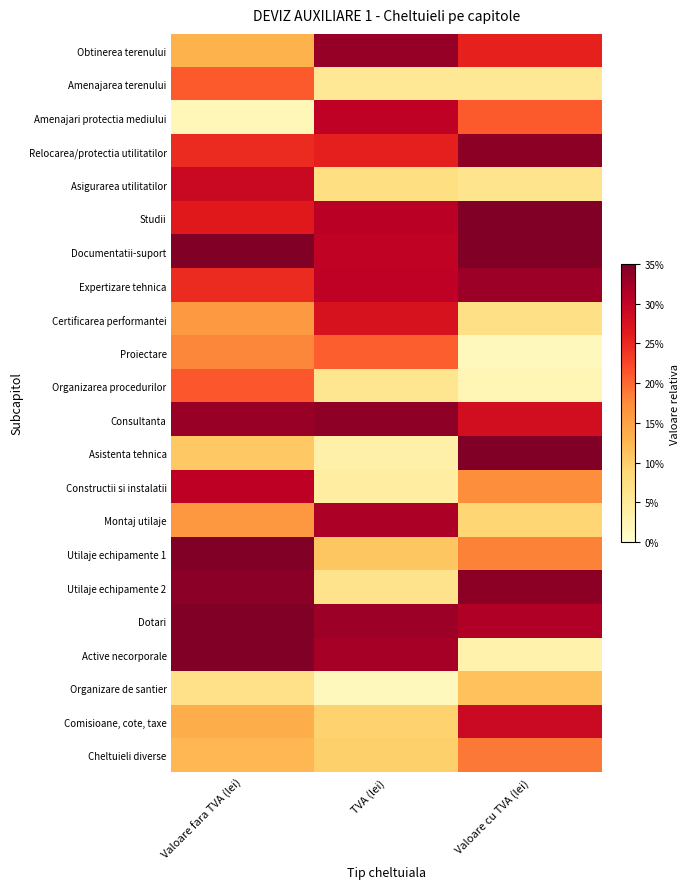

What is the maximum value shown in the chart?

0.5